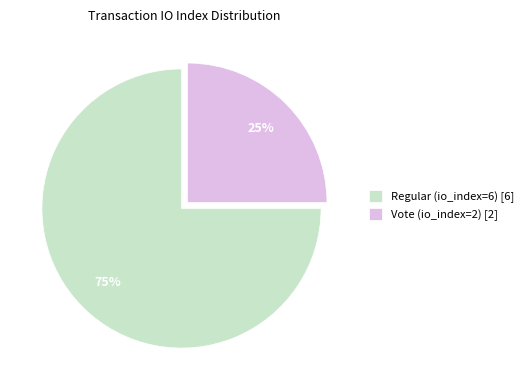

To the nearest percent, what is the combined percentage of Regular (io_index=6) and Vote (io_index=2)?

100%